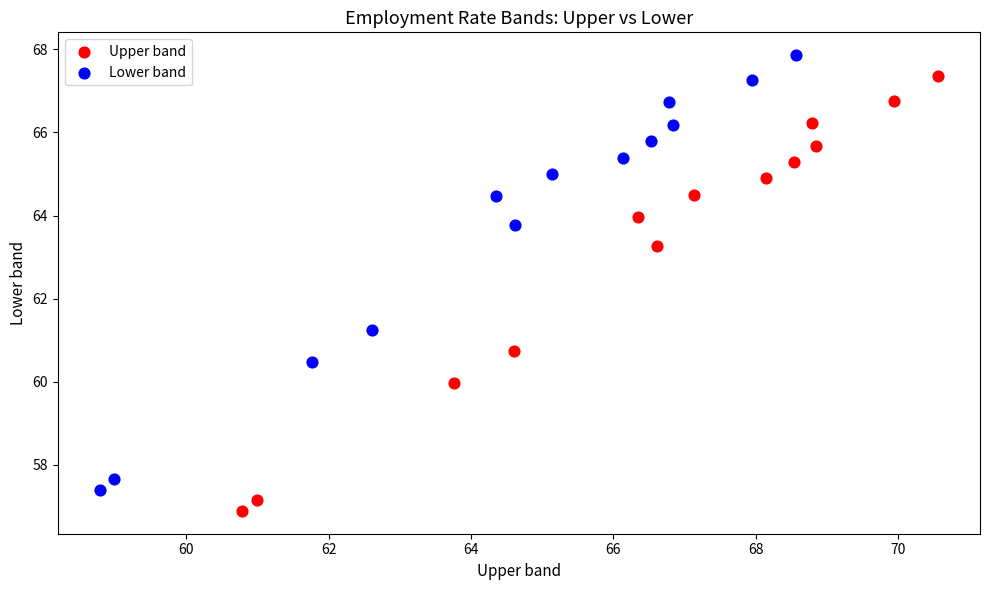

Which series contains the lowest Y value?

Upper band